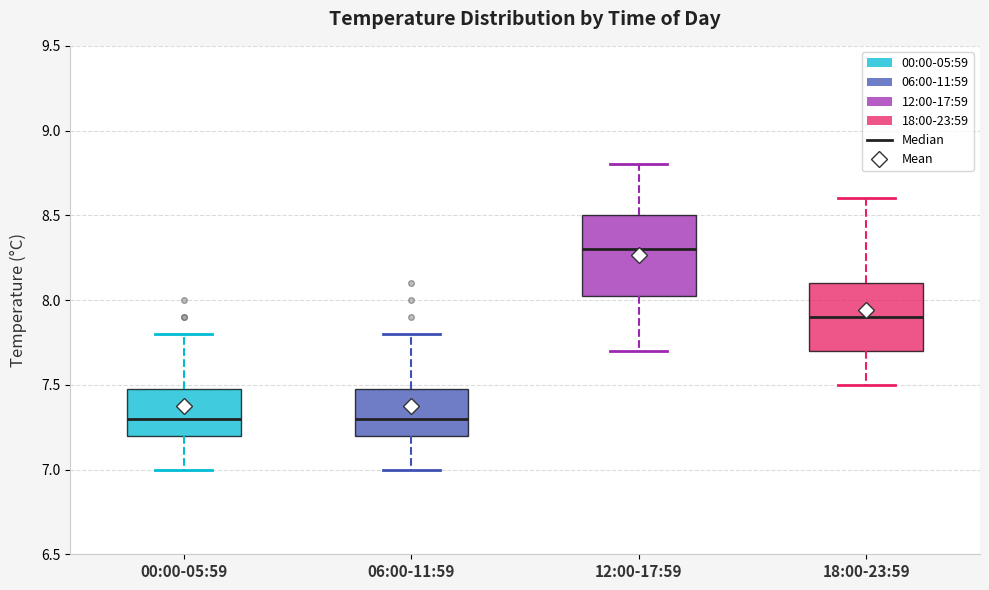

Reading left to right, read every box against the y-axis: the position of its median line, the range the box covers, and the ends of its whiskers. The values are not printed on the chart, so give them approximately, as read against the axis.

00:00-05:59: median 7.30, box 7.20 to 7.50, whiskers 7.00 to 7.80
06:00-11:59: median 7.30, box 7.20 to 7.50, whiskers 7.00 to 7.80
12:00-17:59: median 8.30, box 8.05 to 8.50, whiskers 7.70 to 8.80
18:00-23:59: median 7.90, box 7.70 to 8.10, whiskers 7.50 to 8.60